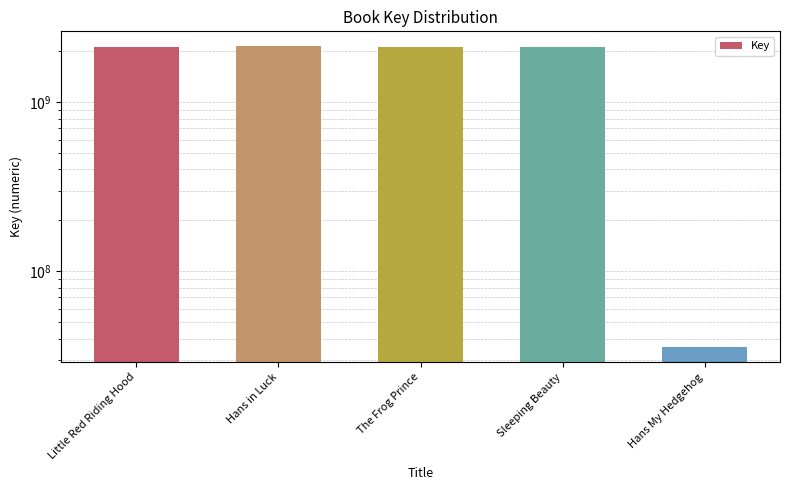

What position from the right is The Frog Prince?

3